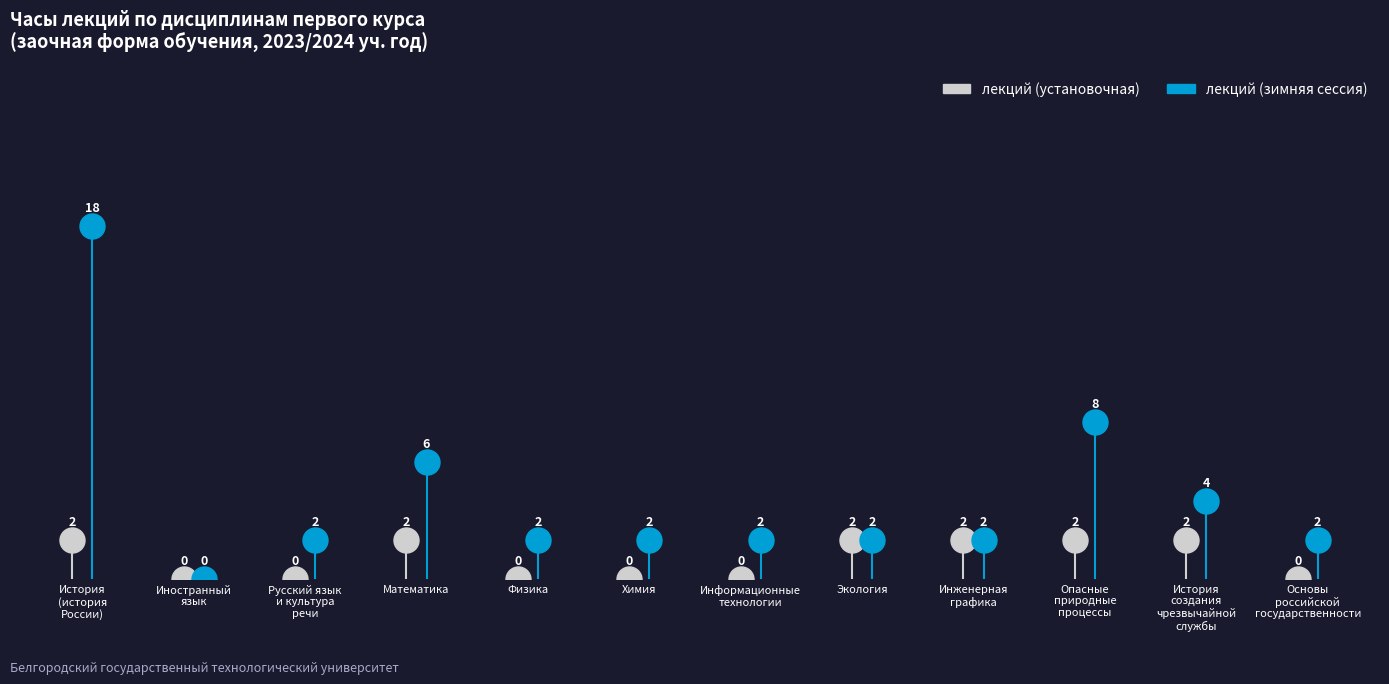

Where is the first local minimum for лекций (зимняя сессия)?

Иностранный язык